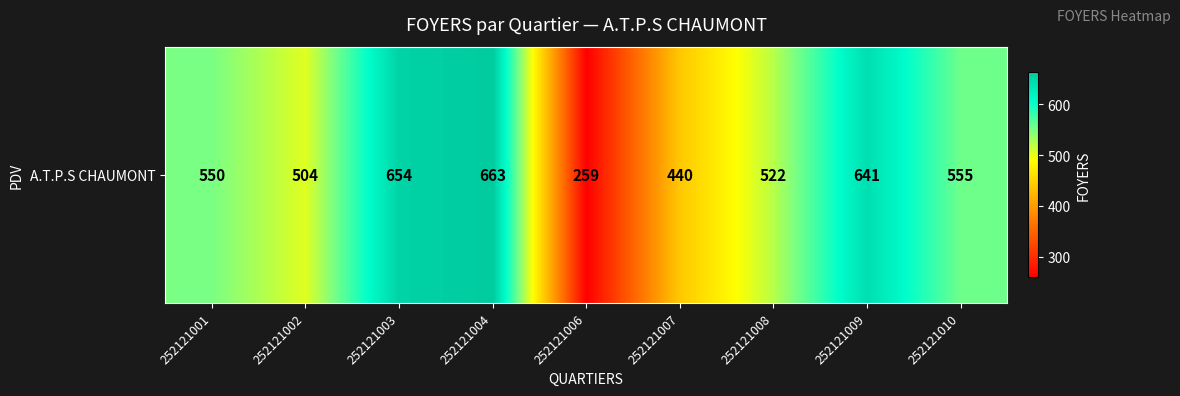

Rank the categories by value from highest to lowest.

252121004, 252121003, 252121009, 252121010, 252121001, 252121008, 252121002, 252121007, 252121006